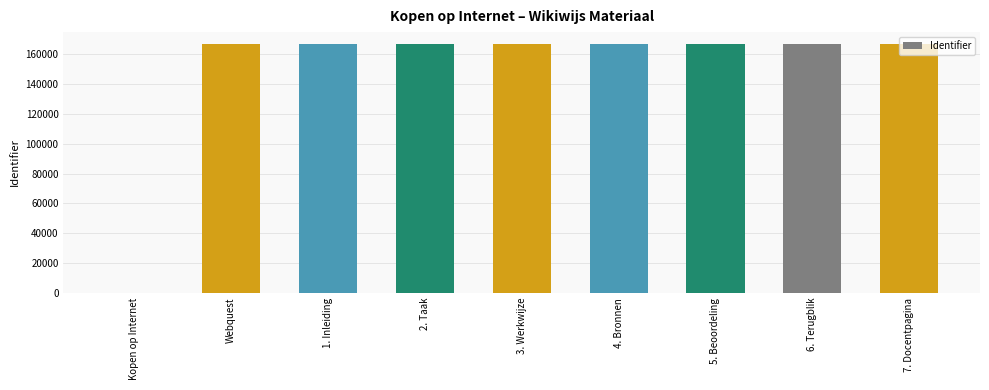

Approximately how many times larger is the value at 3. Werkwijze compared to 5. Beoordeling?

1.0